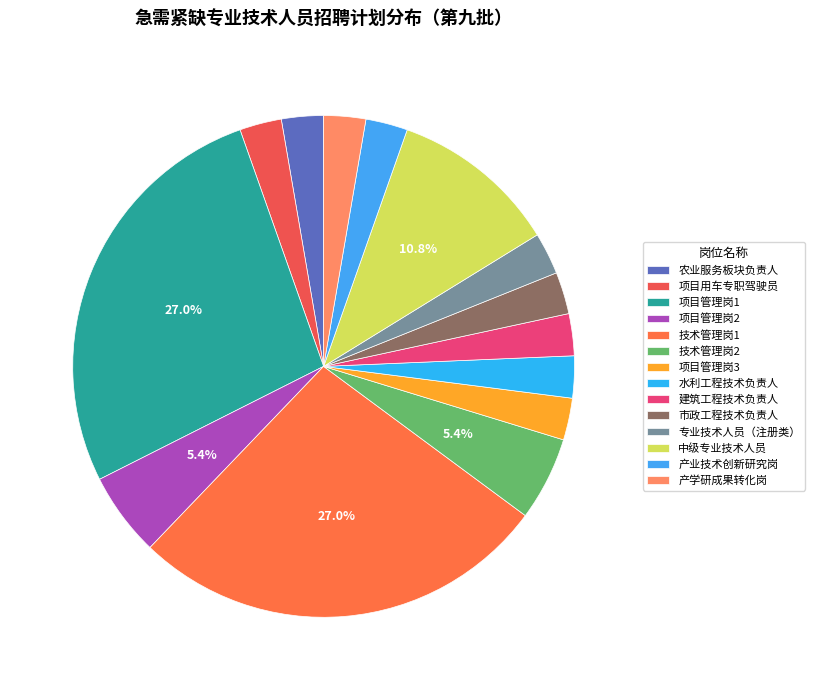

Is it true that 水利工程技术负责人 is 3% of the pie?

True